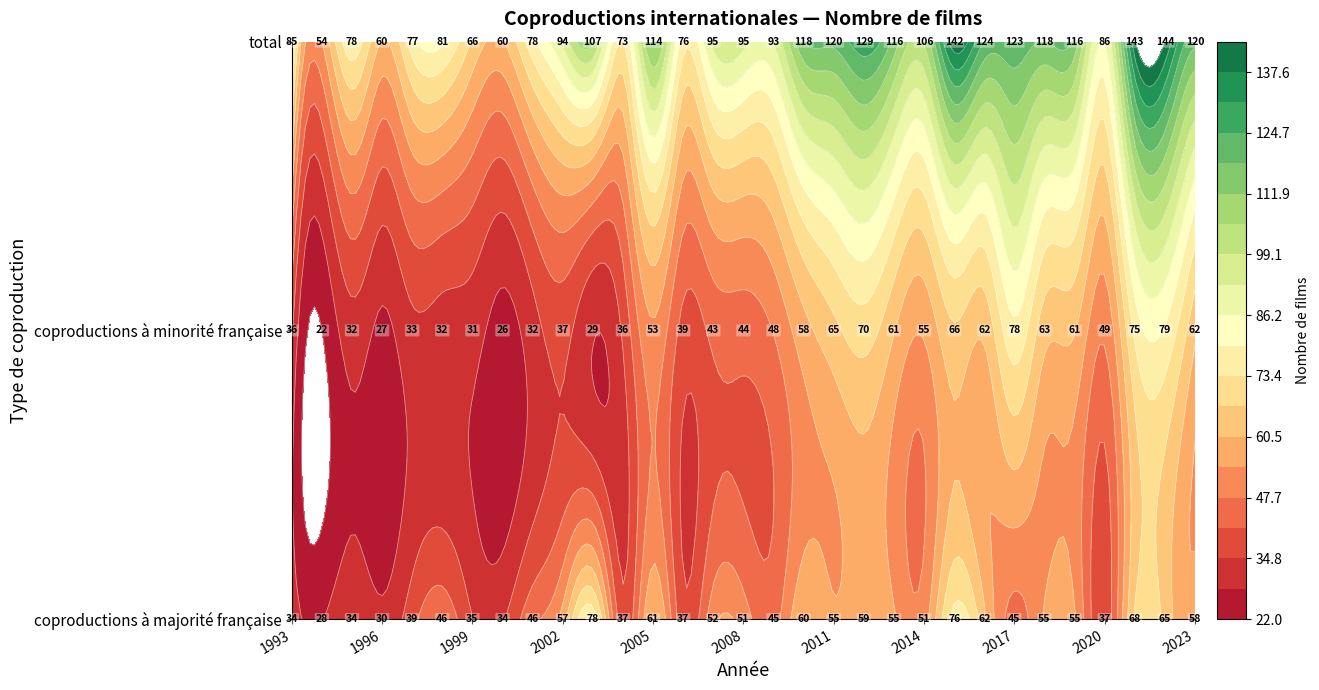

At which category is the sum across all series the highest?

2022